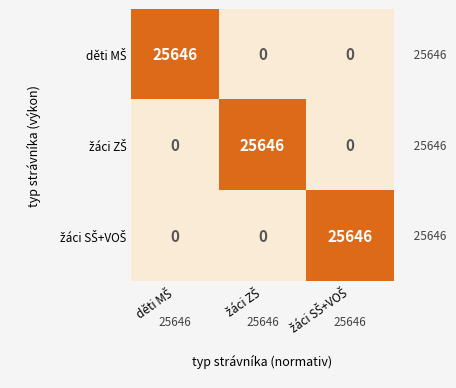

At how many categories does at least one series exceed 11803?

3